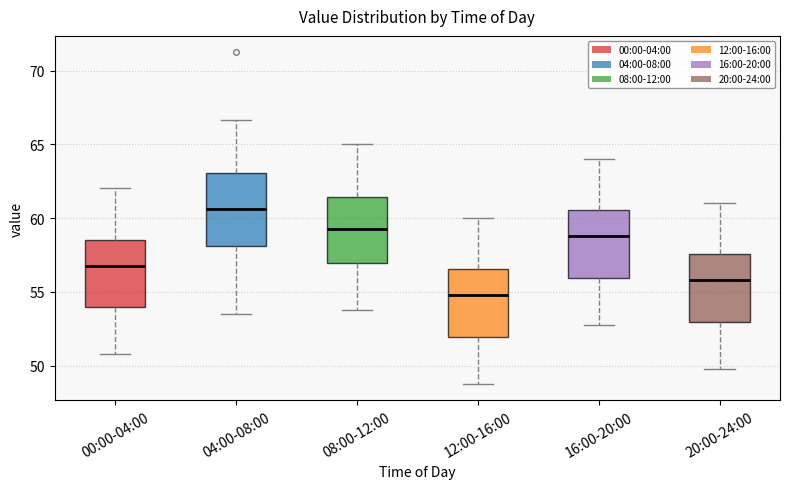

Reading left to right, transcribe this box plot: for each box, give where its median line is, the range the box spans, and where its two whiskers end, as read against the y-axis. The values are not printed on the chart, so give them approximately, as read against the axis.

00:00-04:00: median 57.0, box 54.0 to 58.5, whiskers 51.0 to 62.0
04:00-08:00: median 60.5, box 58.0 to 63.0, whiskers 53.5 to 66.5
08:00-12:00: median 59.5, box 57.0 to 61.5, whiskers 54.0 to 65.0
12:00-16:00: median 55.0, box 52.0 to 56.5, whiskers 49.0 to 60.0
16:00-20:00: median 59.0, box 56.0 to 60.5, whiskers 53.0 to 64.0
20:00-24:00: median 56.0, box 53.0 to 57.5, whiskers 50.0 to 61.0